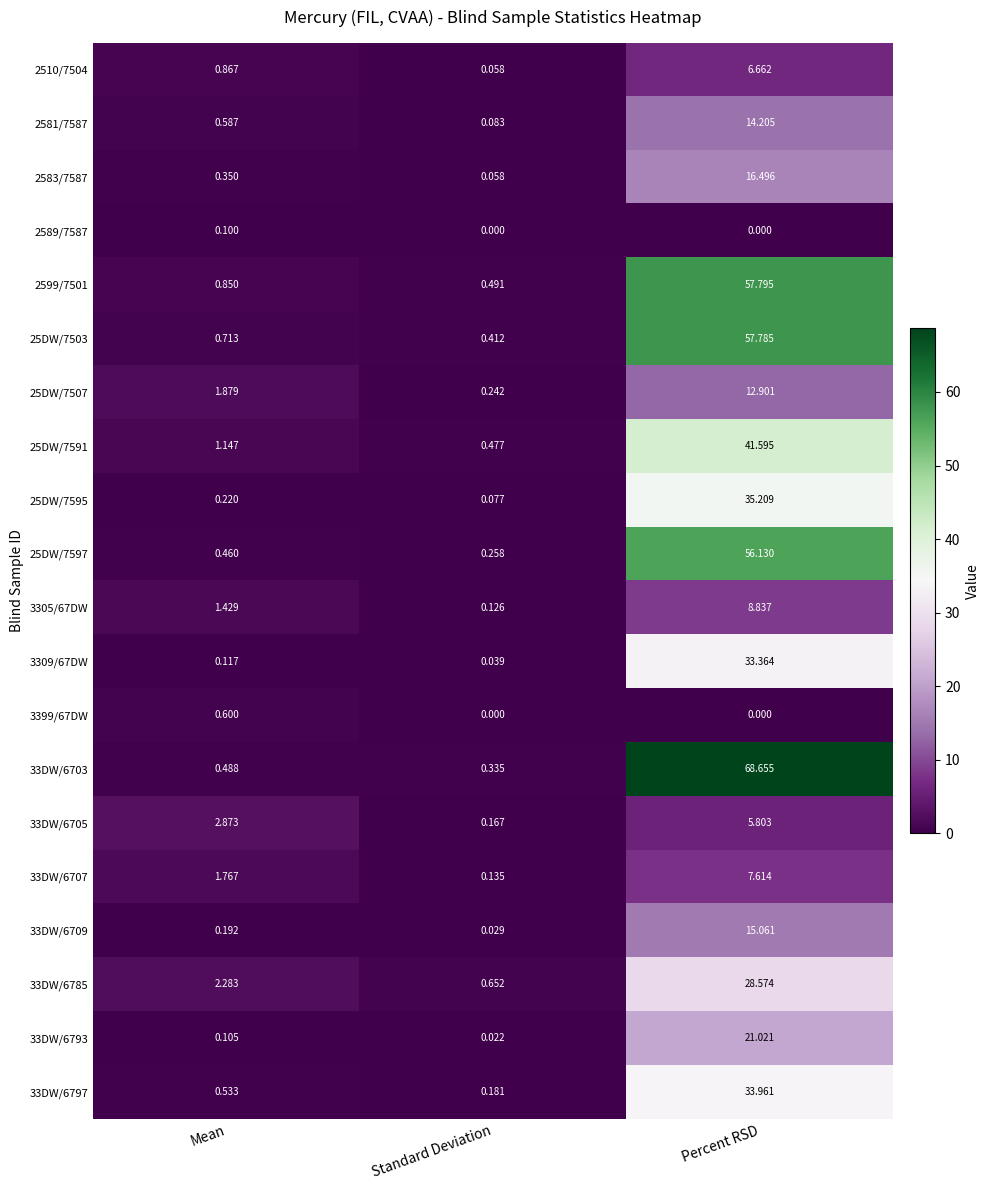

Which label corresponds to the largest value in the chart?

Percent RSD